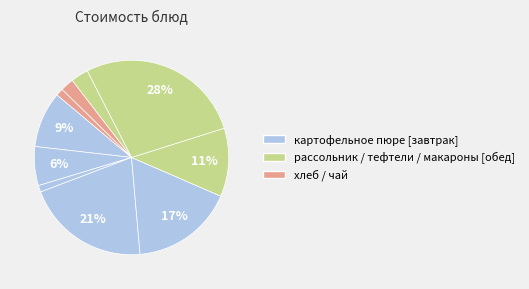

Does any single category account for the majority?

No